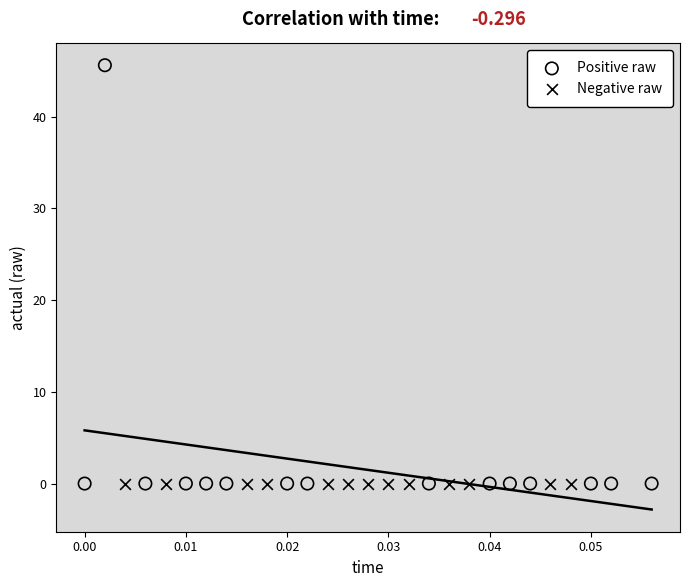

Which series has the largest Y range (max minus min)?

Positive raw